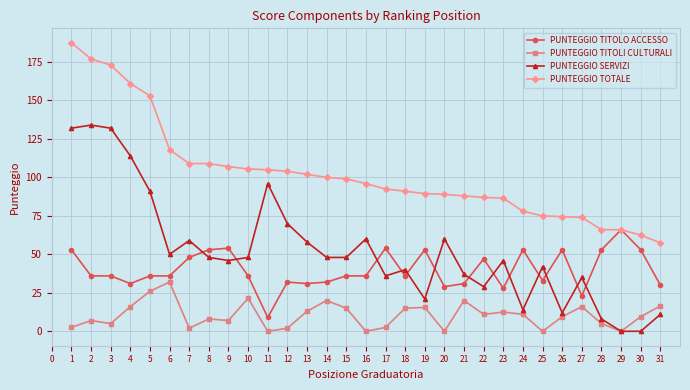

Does the chart have visible grid lines?

Yes